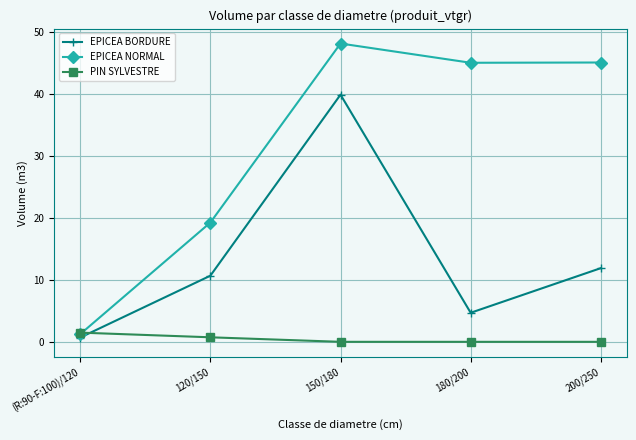

The EPICEA BORDURE series shows 39.9 at 150/180. True or false?

True